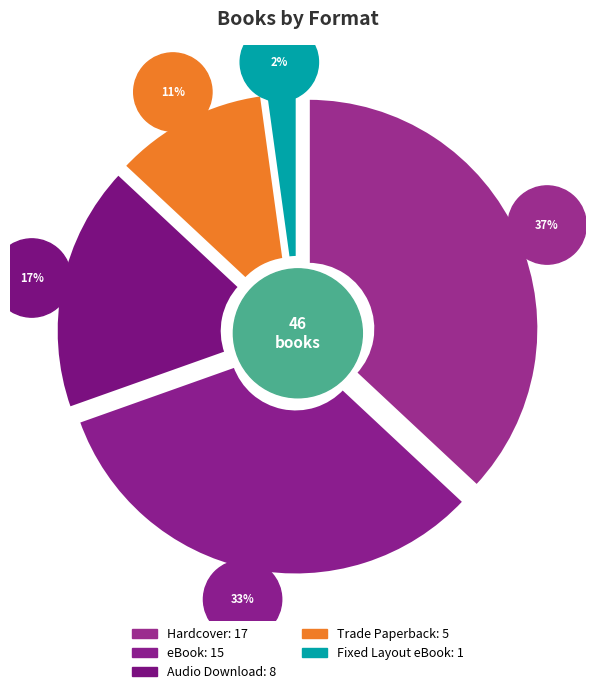

What is the change in value from Hardcover to Trade Paperback?

-12